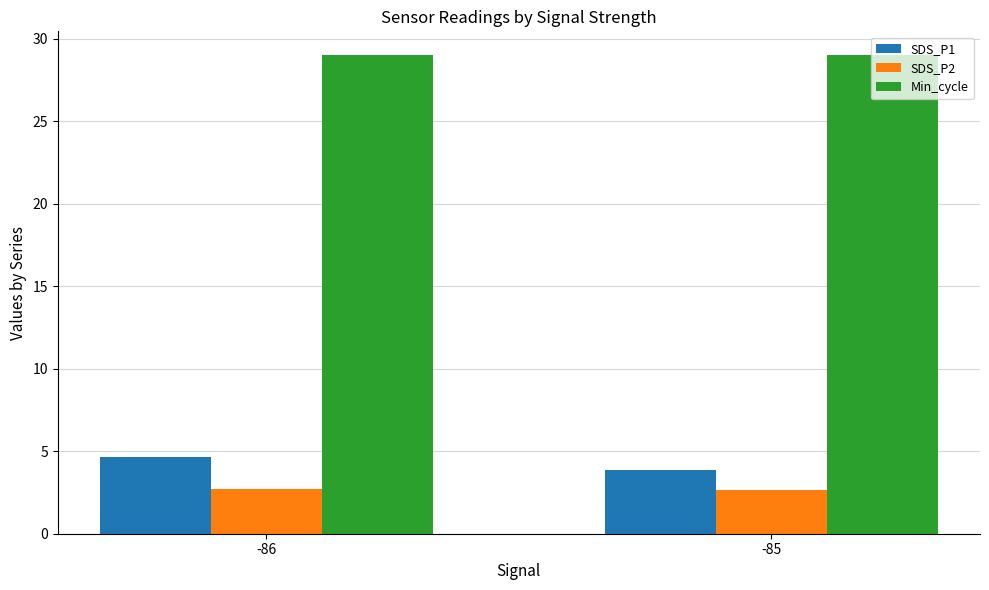

What is the minimum value shown in the chart?

2.7